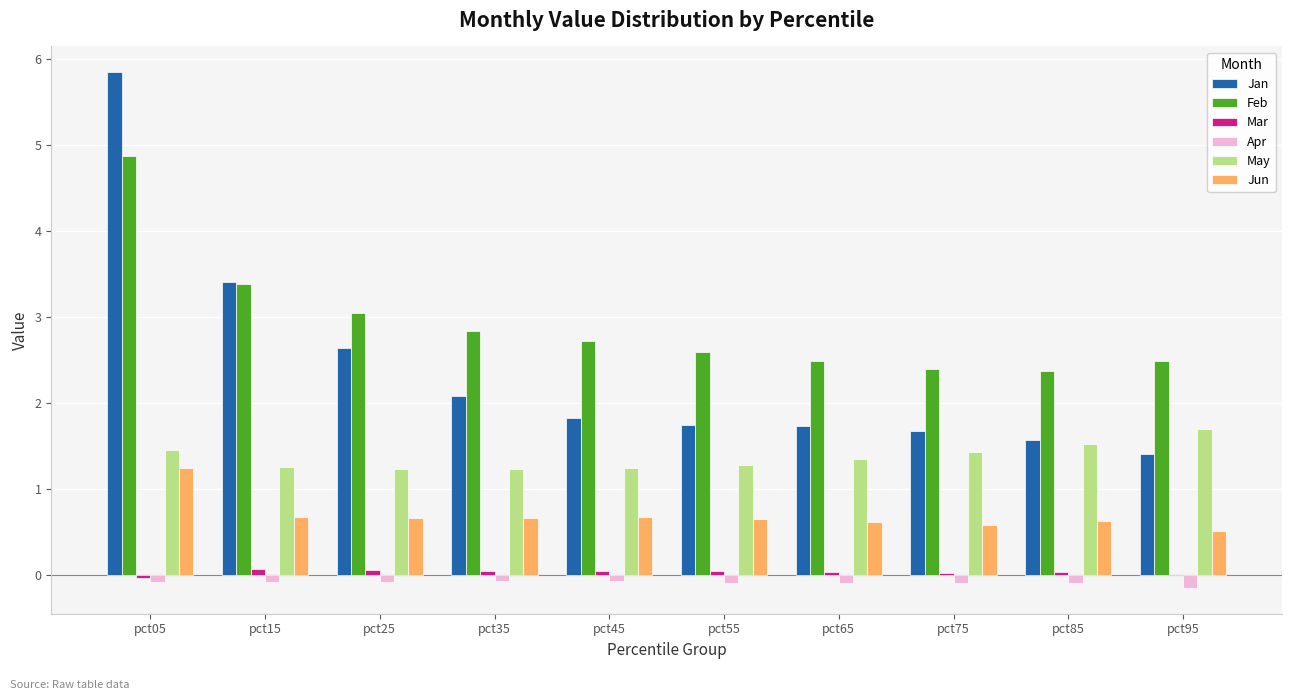

Does the chart contain stacked bars?

No